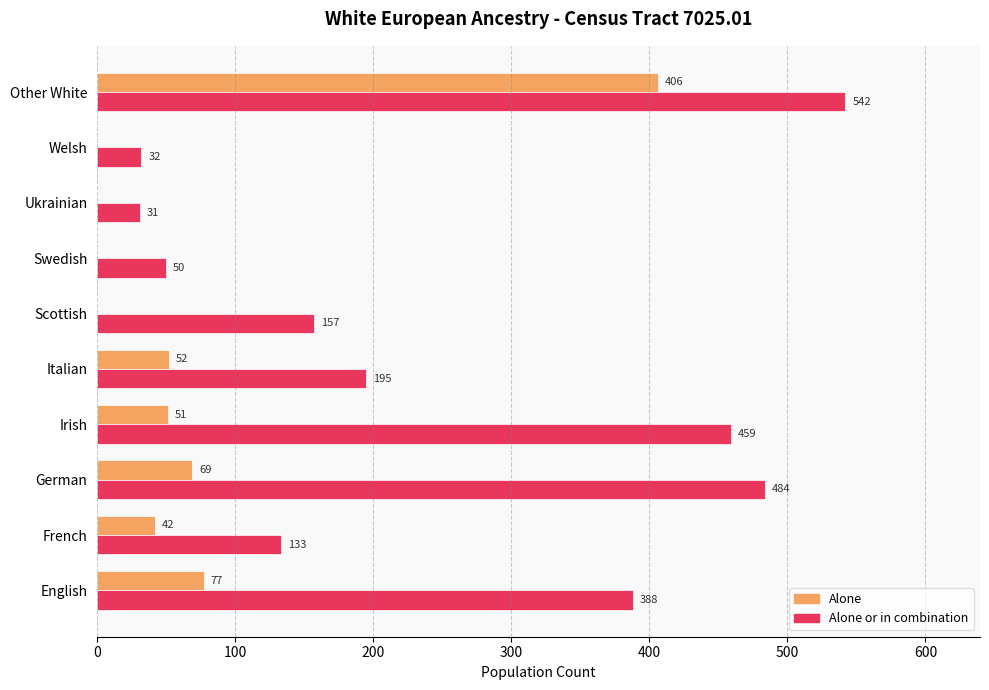

What is the total value across all series at Swedish?

50